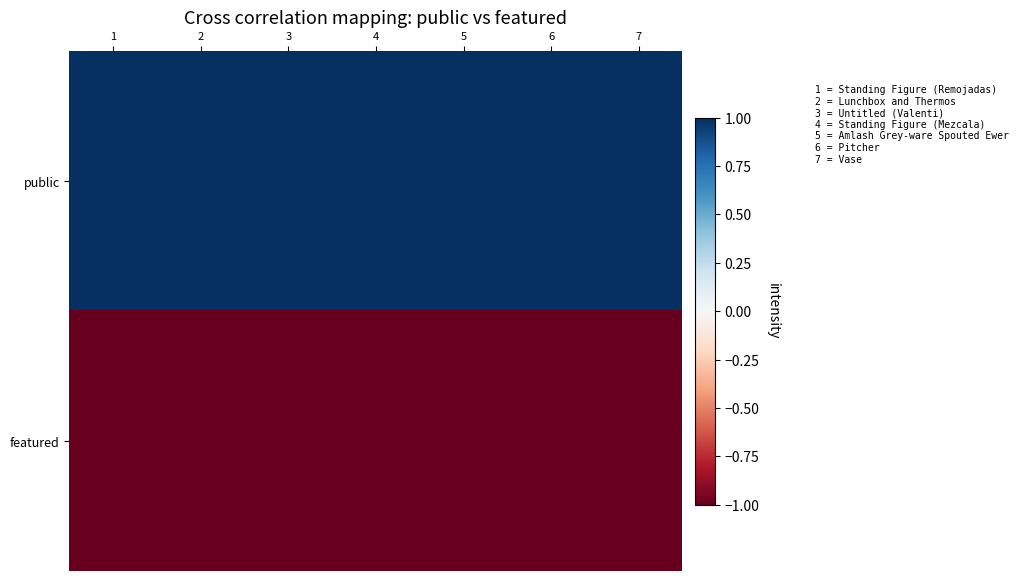

Which series has the widest spread of values?

public